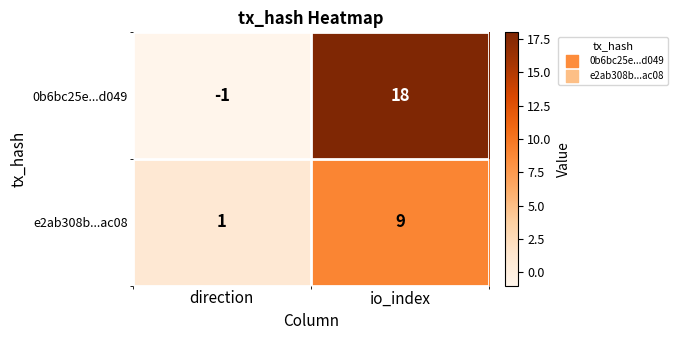

At which category does the chart reach its minimum across all series?

direction